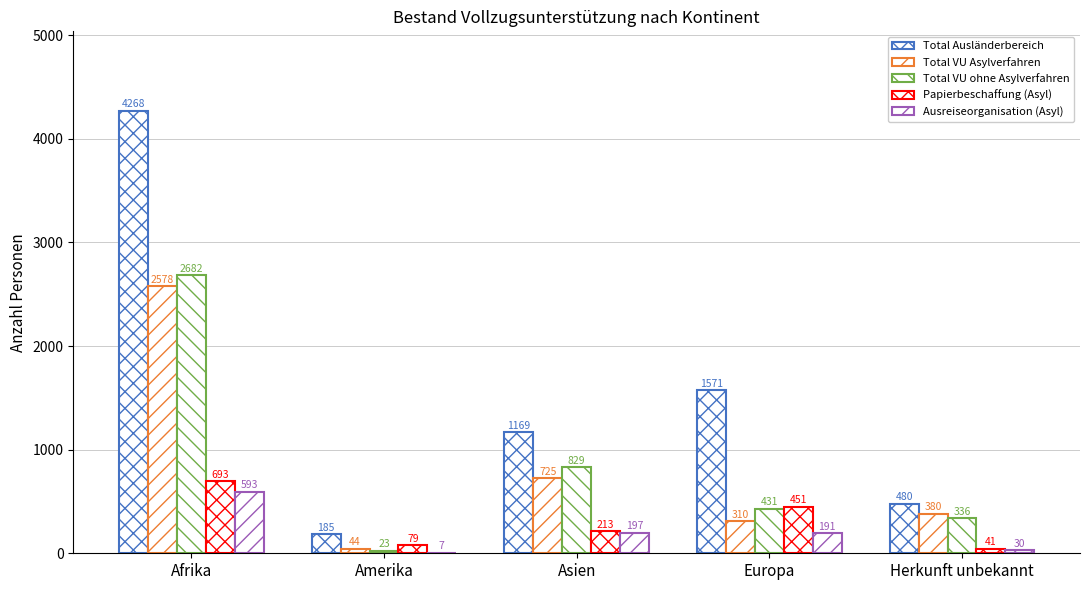

What position from the left is Amerika?

2